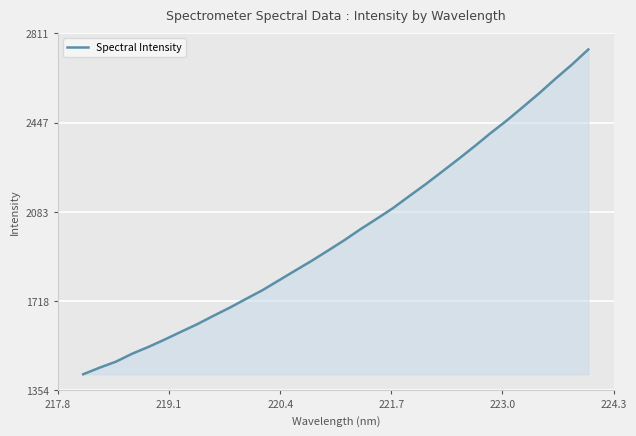

How many categories are shown in the chart?

32